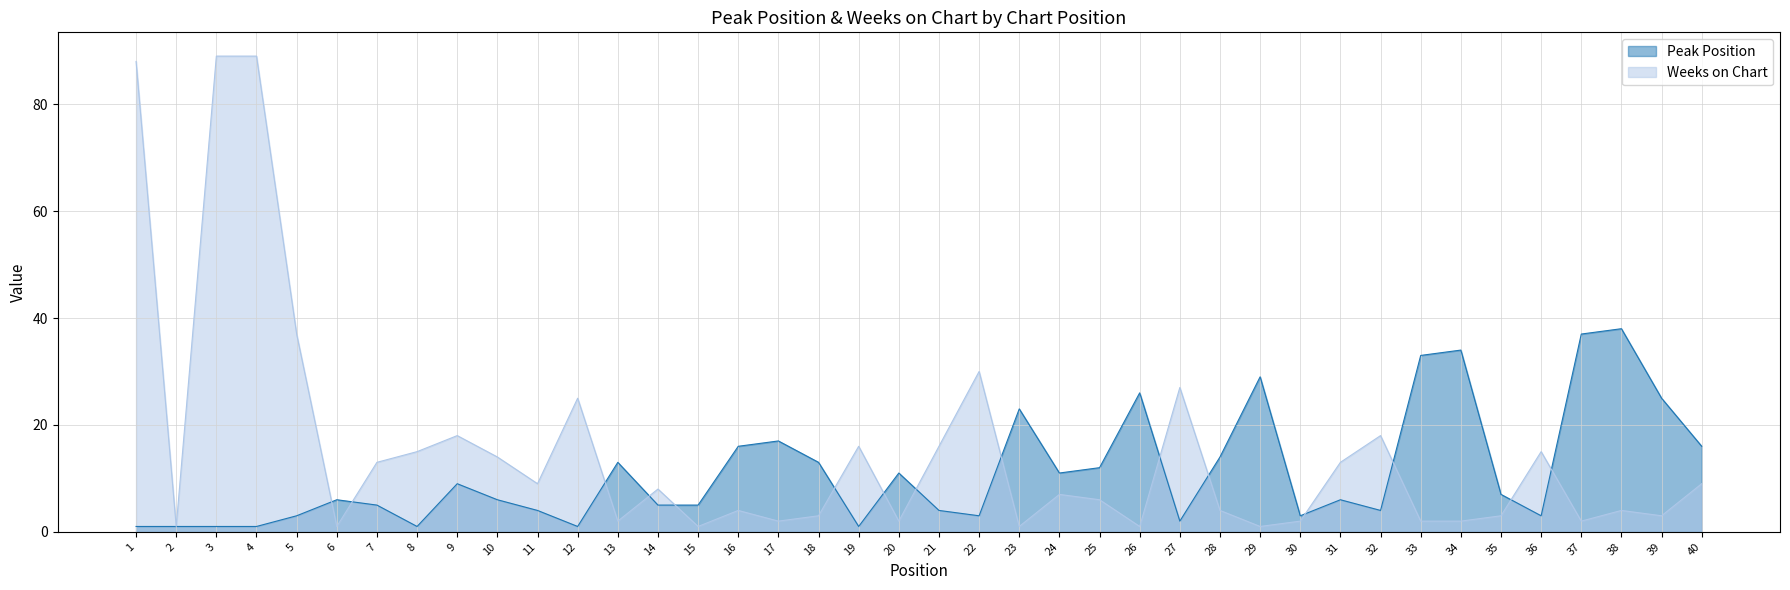

Which series ends up on top after the final intersection of Peak Position and Weeks on Chart?

Peak Position